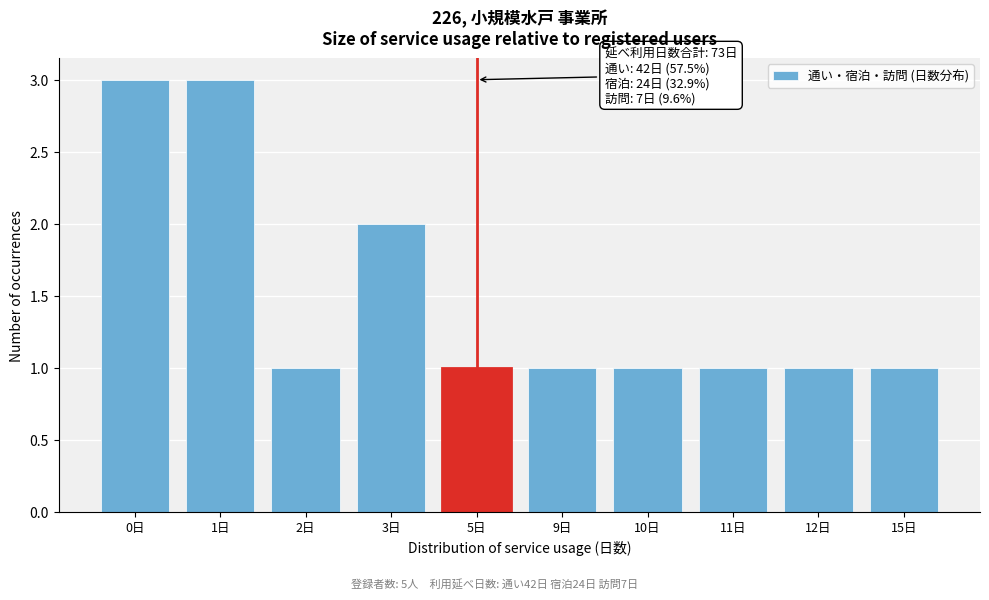

Reading left to right, extract all data points from this chart.

0日=3	1日=3	2日=1	3日=2	5日=1	9日=1	10日=1	11日=1	12日=1	15日=1